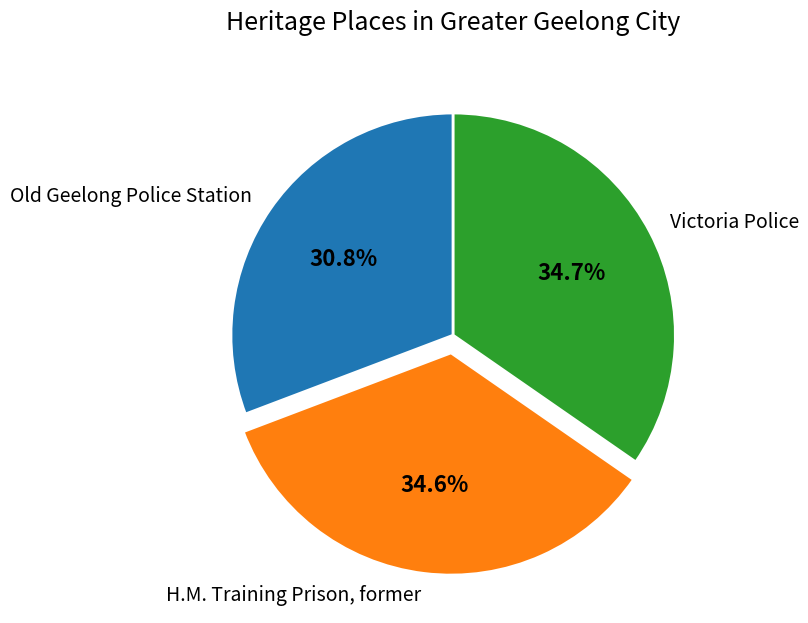

Count the number of slices in the pie.

3